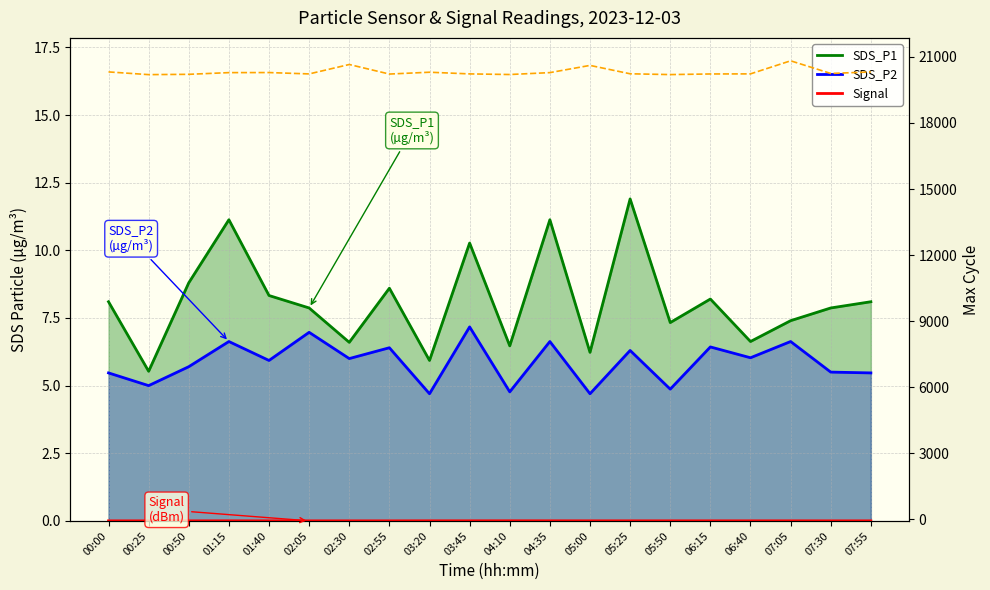

At which label does Max_cycle reach its peak?

07:05